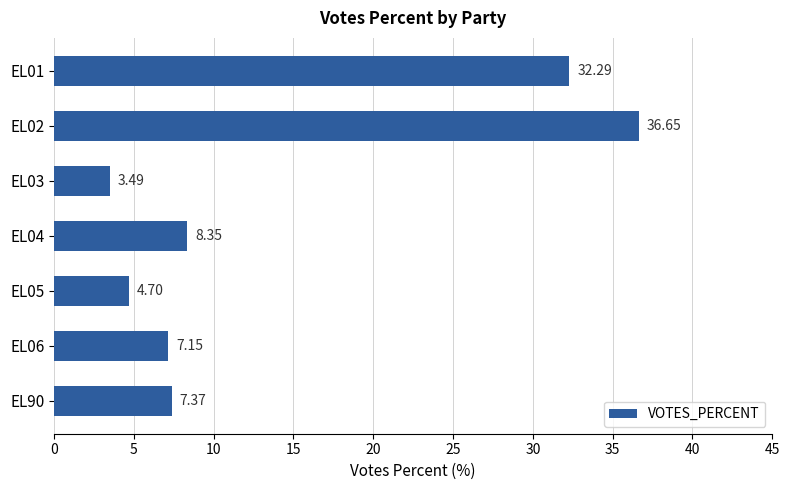

List the labels in order of value, smallest first.

EL03, EL05, EL06, EL90, EL04, EL01, EL02